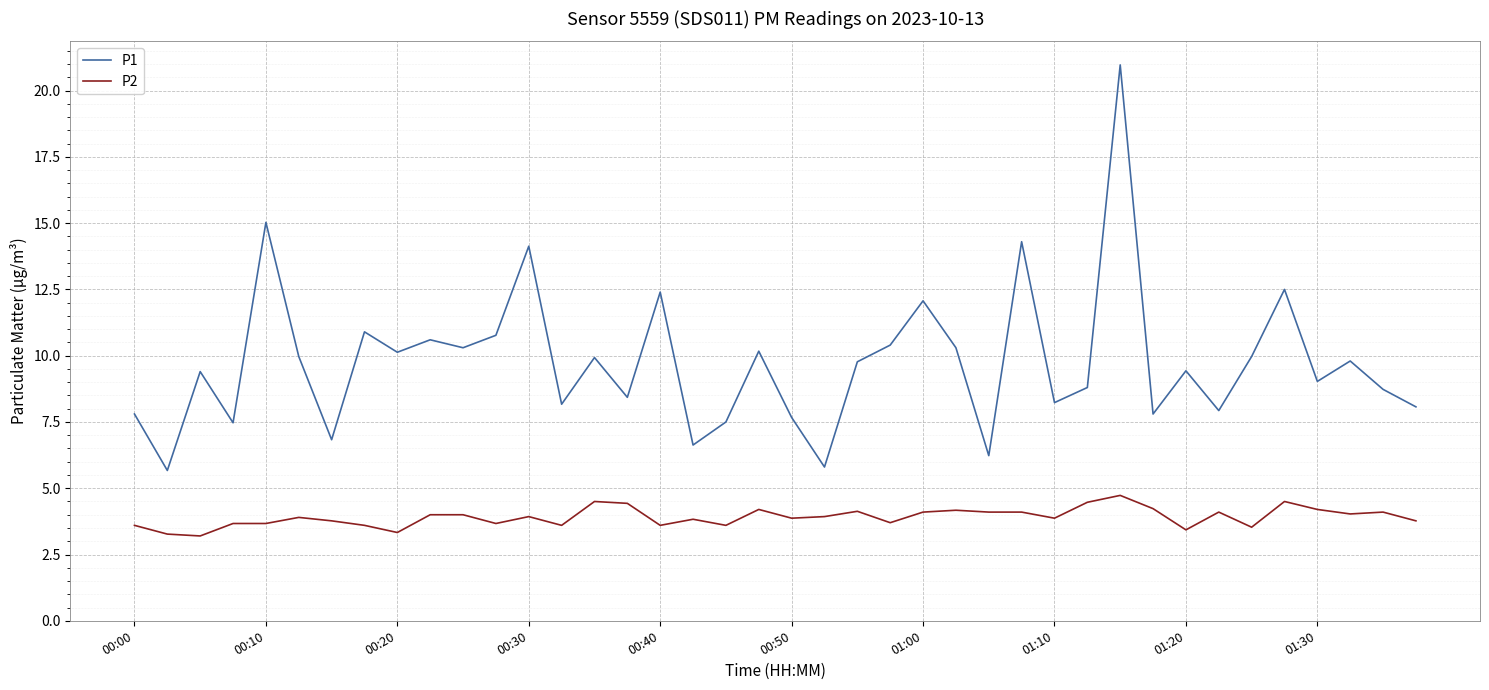

Which series has the largest range (max minus min)?

P1